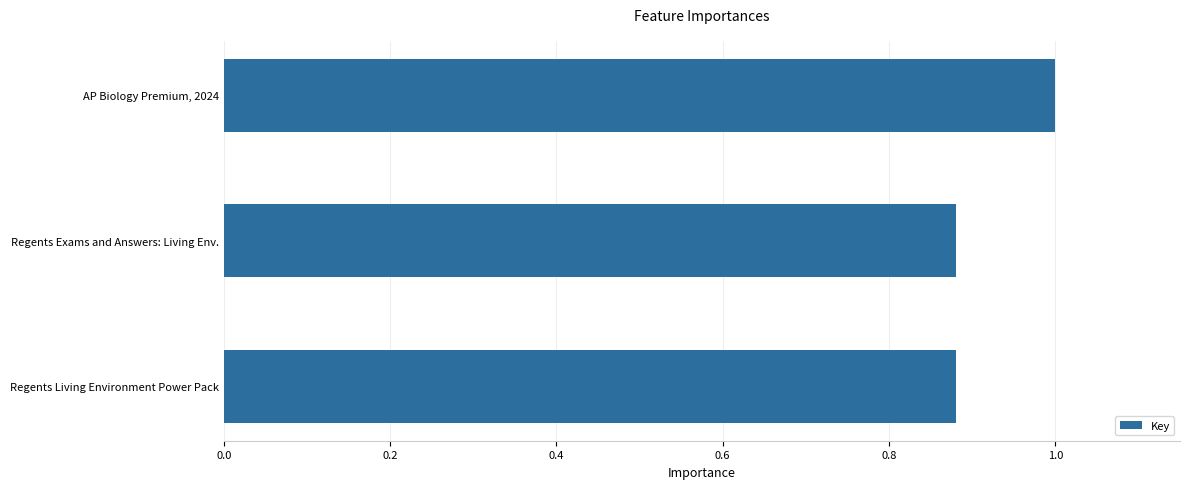

What is the label of the 3rd bar from the top?

Regents Living Environment Power Pack